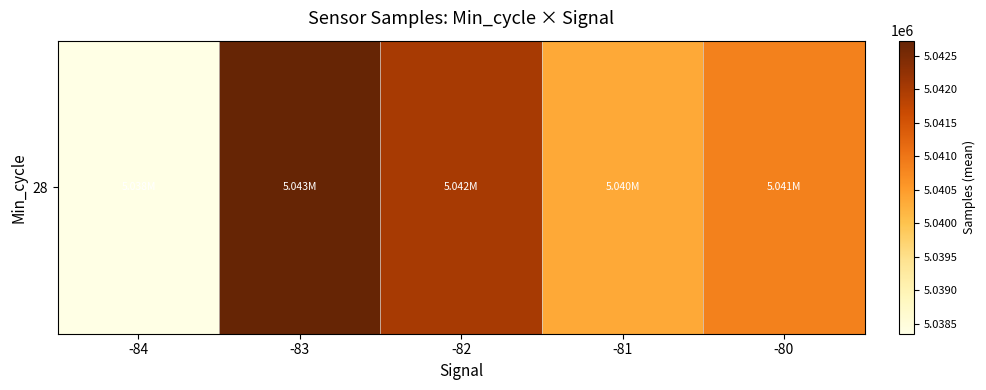

List the labels in order of value, smallest first.

-84, -81, -80, -82, -83